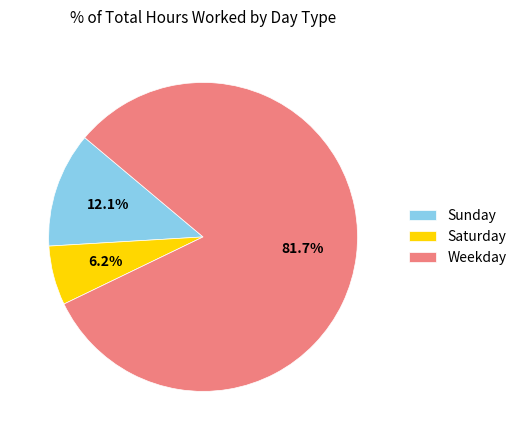

What is the total percentage of Weekday and Saturday?

87.9%